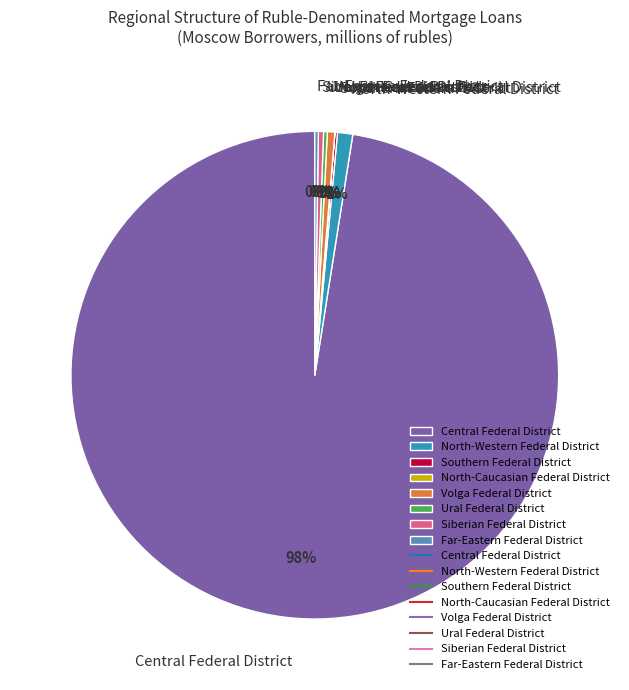

Which category accounts for the majority?

Central Federal District